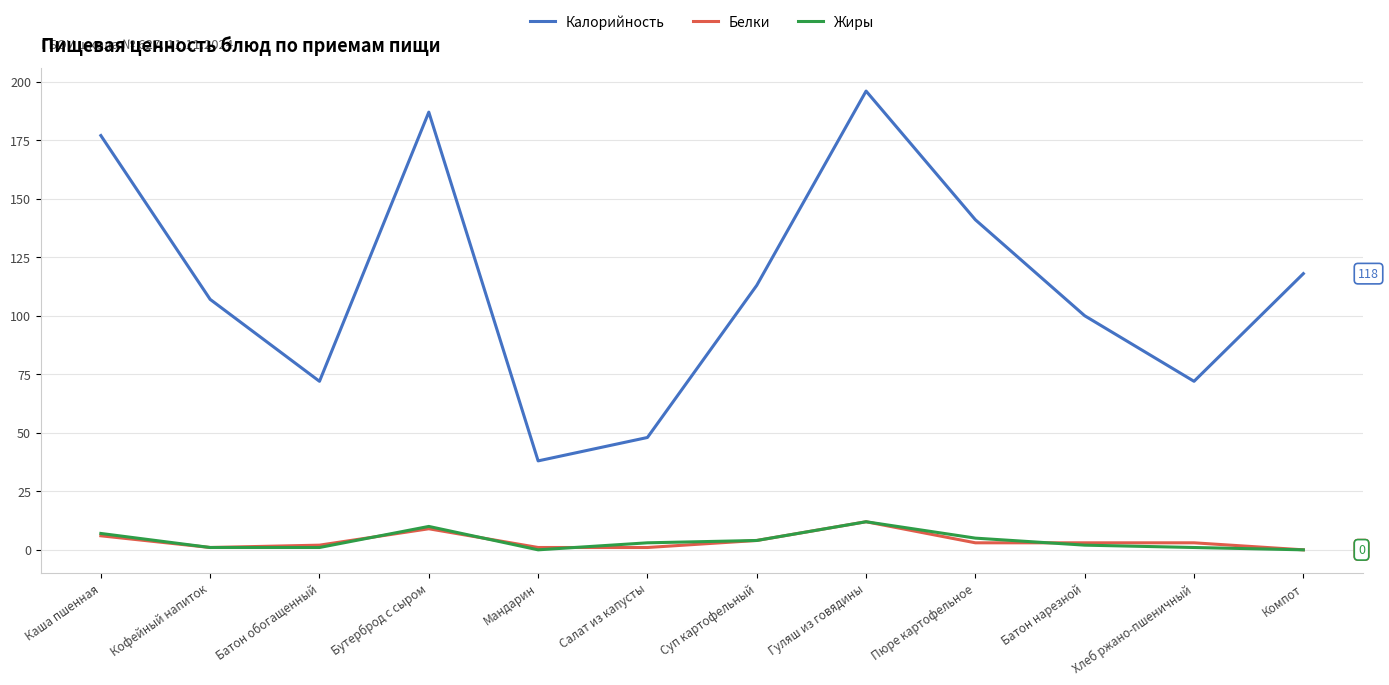

Does the chart have visible grid lines?

Yes